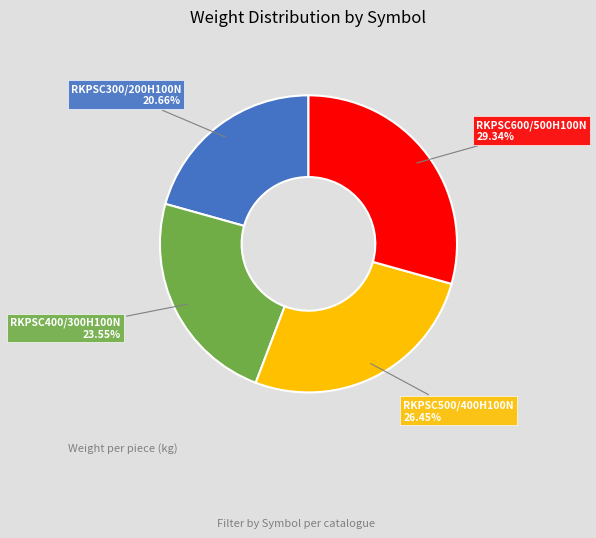

Does any single category account for the majority?

No